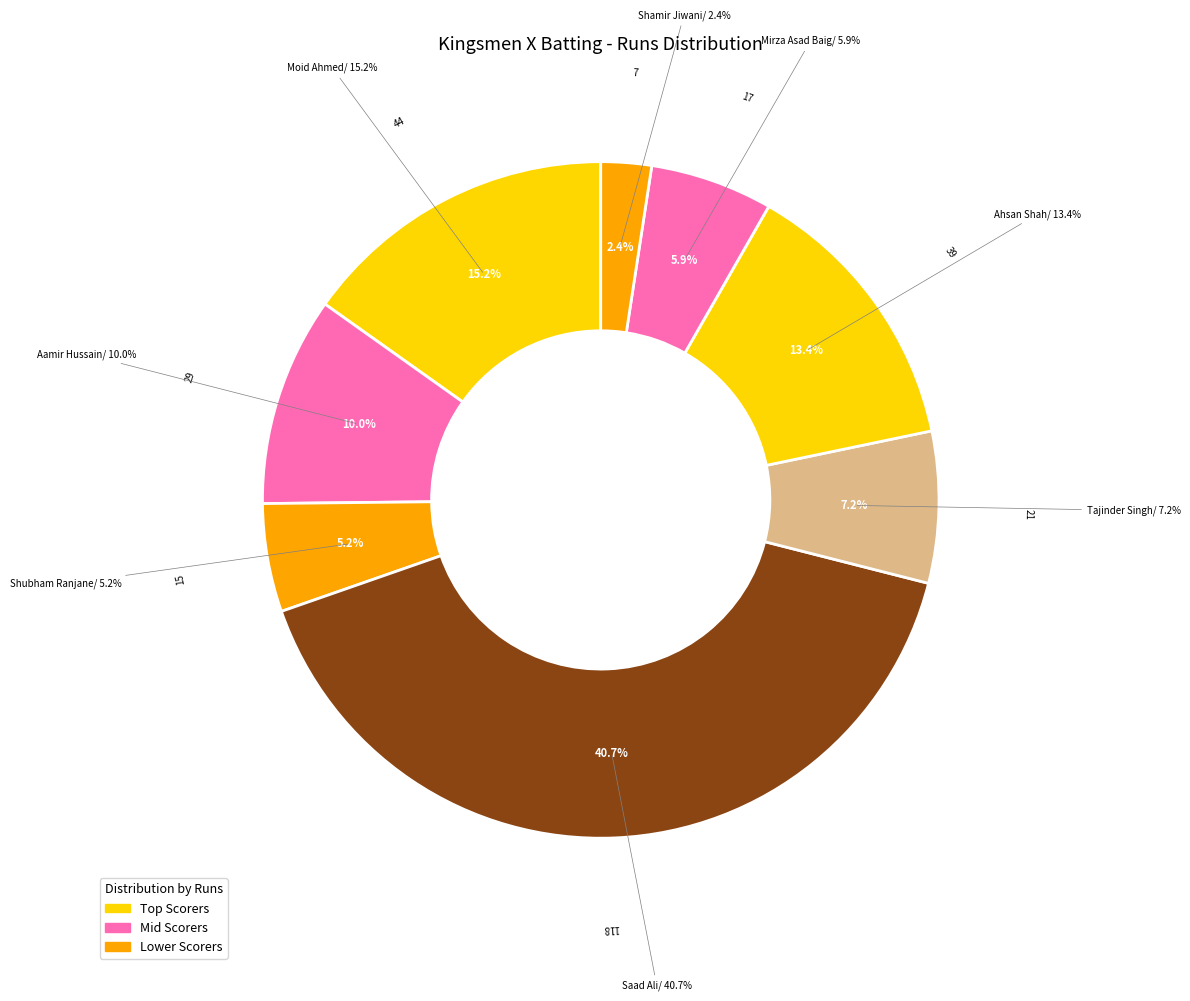

What percentage is the Ahsan Shah slice, to the nearest percent?

13%